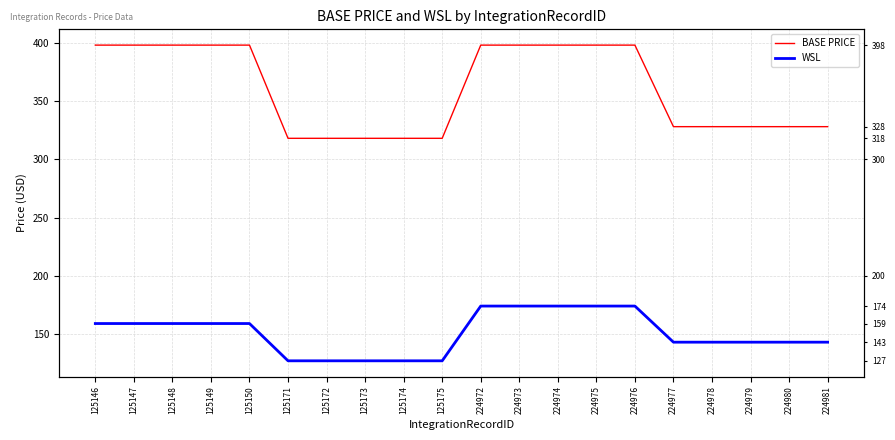

True or false: WSL and BASE PRICE cross at least once.

False